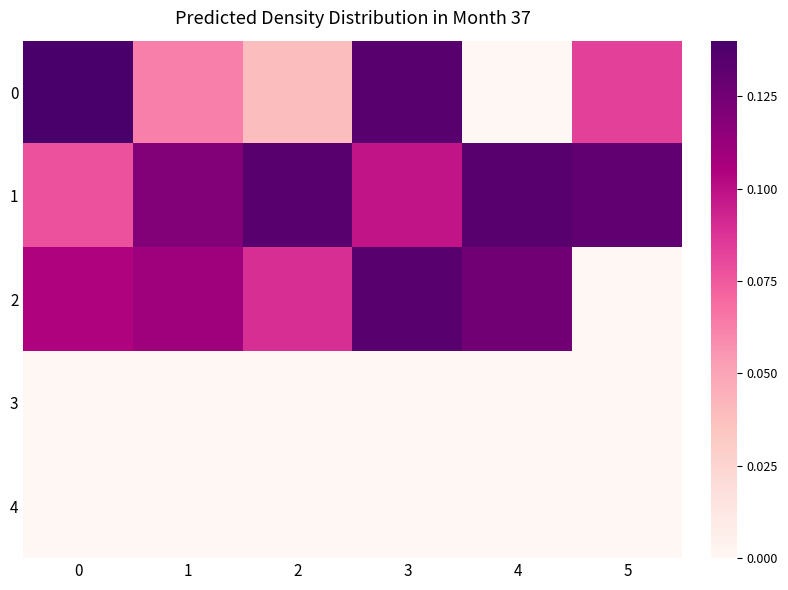

Reading left to right, what are all the values shown in this chart?

0: 0=0.1	1=0.1	2=0.0	3=0.1	4=0.0	5=0.1
1: 0=0.1	1=0.1	2=0.1	3=0.1	4=0.1	5=0.1
2: 0=0.1	1=0.1	2=0.1	3=0.1	4=0.1	5=0.0
3: 0=0.0	1=0.0	2=0.0	3=0.0	4=0.0	5=0.0
4: 0=0.0	1=0.0	2=0.0	3=0.0	4=0.0	5=0.0